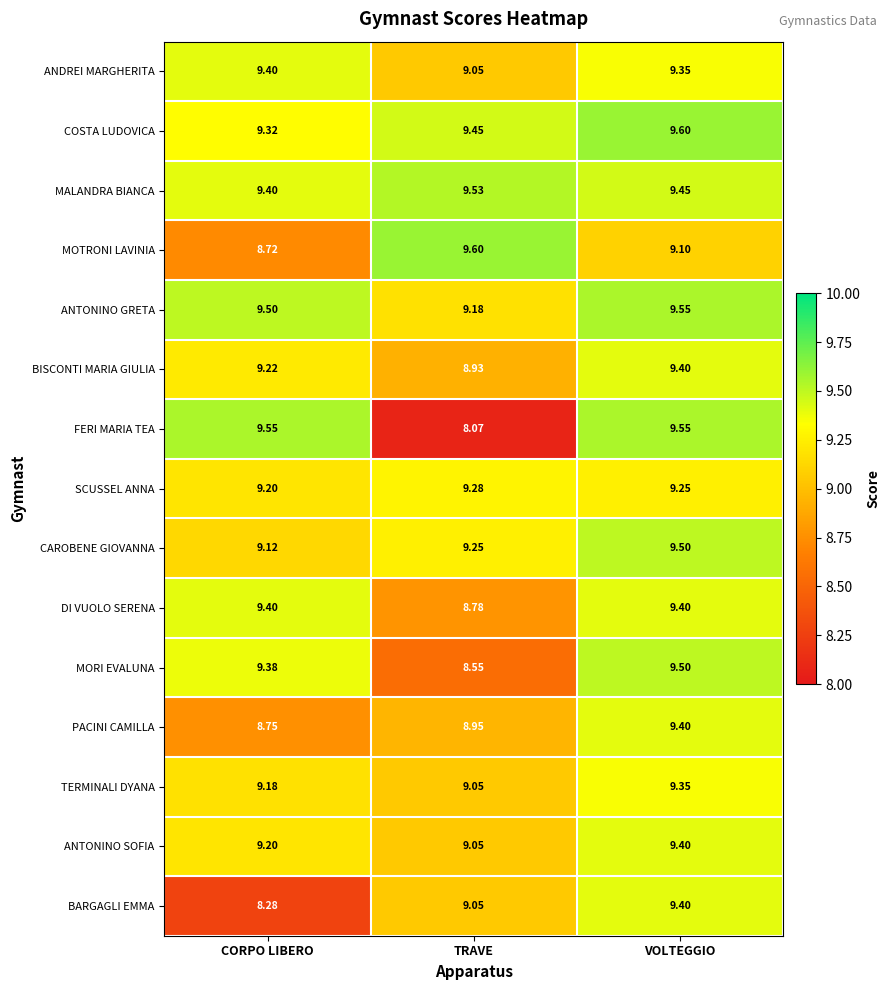

Which category has the lowest value in the PACINI CAMILLA series?

CORPO LIBERO